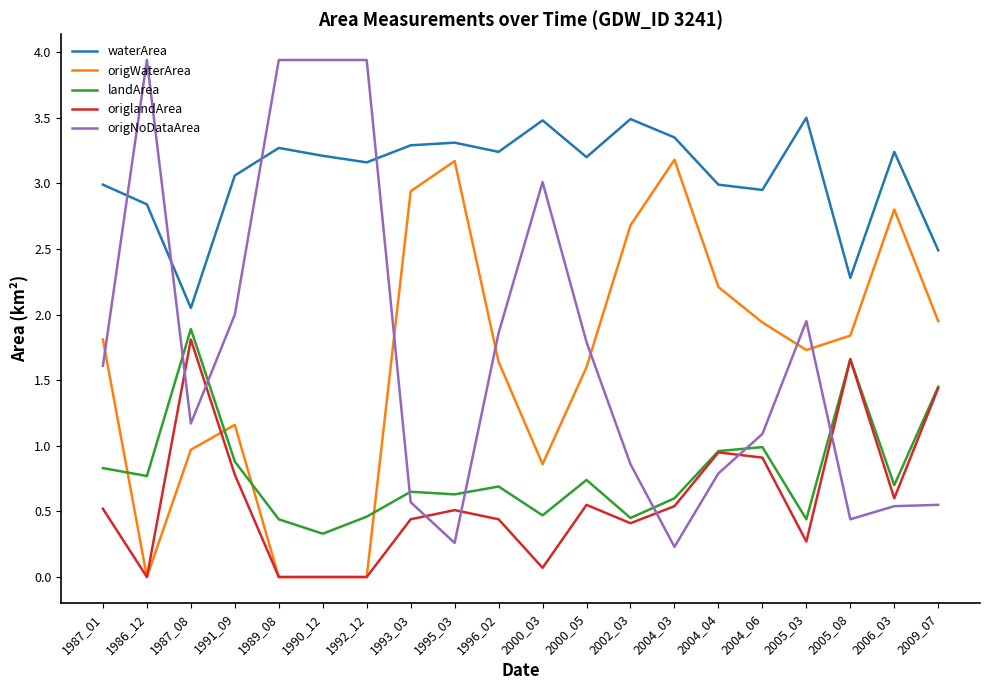

Is it true that origWaterArea equals 1.9 at 1986_12?

False